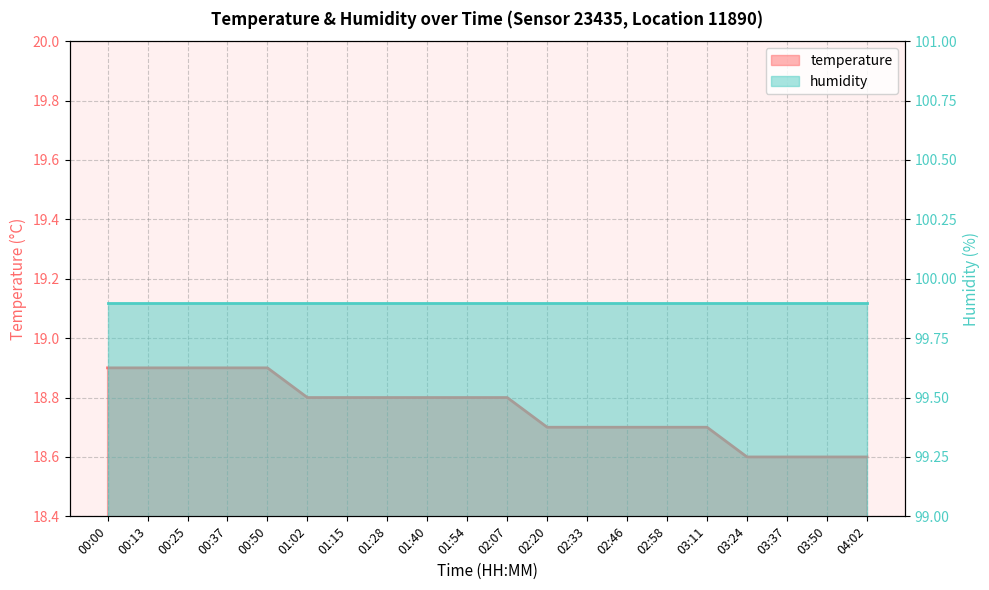

Is it true that the value at 02:07 is 27.8?

False